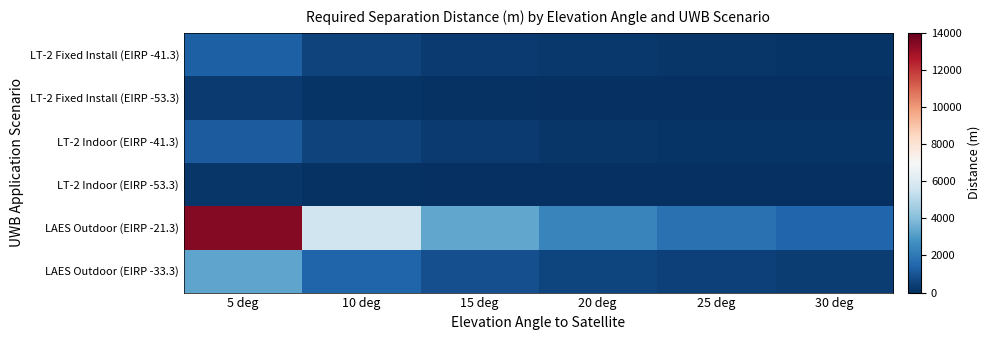

What is the spread (max minus min) of values at 5 deg?

13213.8